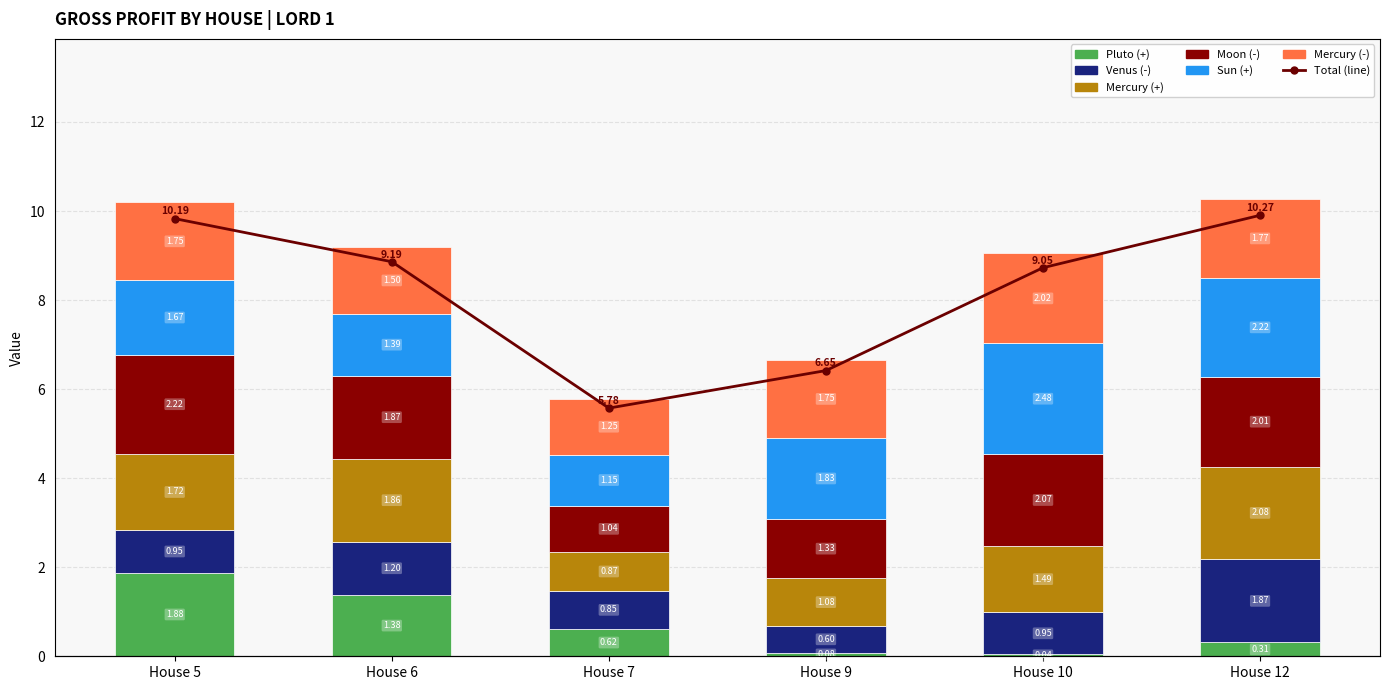

Rank the categories by Mercury (-) value from lowest to highest.

House 7, House 6, House 5, House 9, House 12, House 10